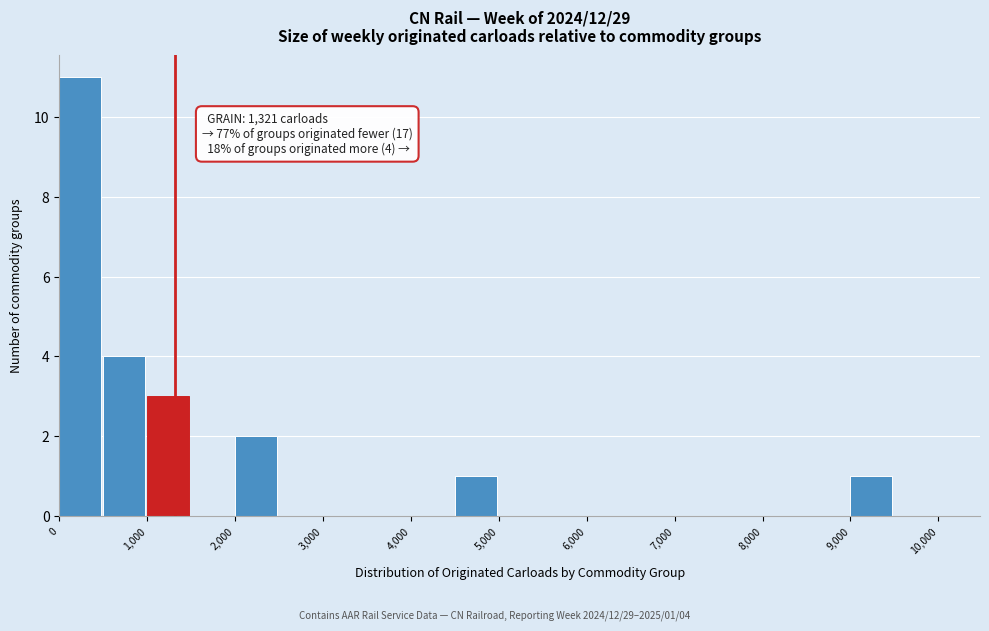

Which range on the x-axis has the tallest bar?

0 to 500